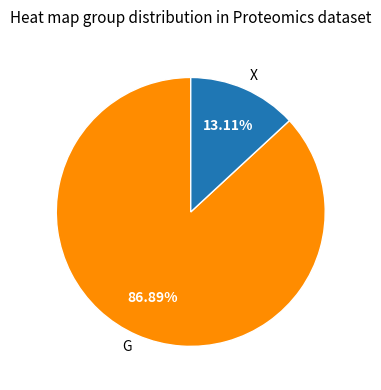

Between G and X, which is larger?

G